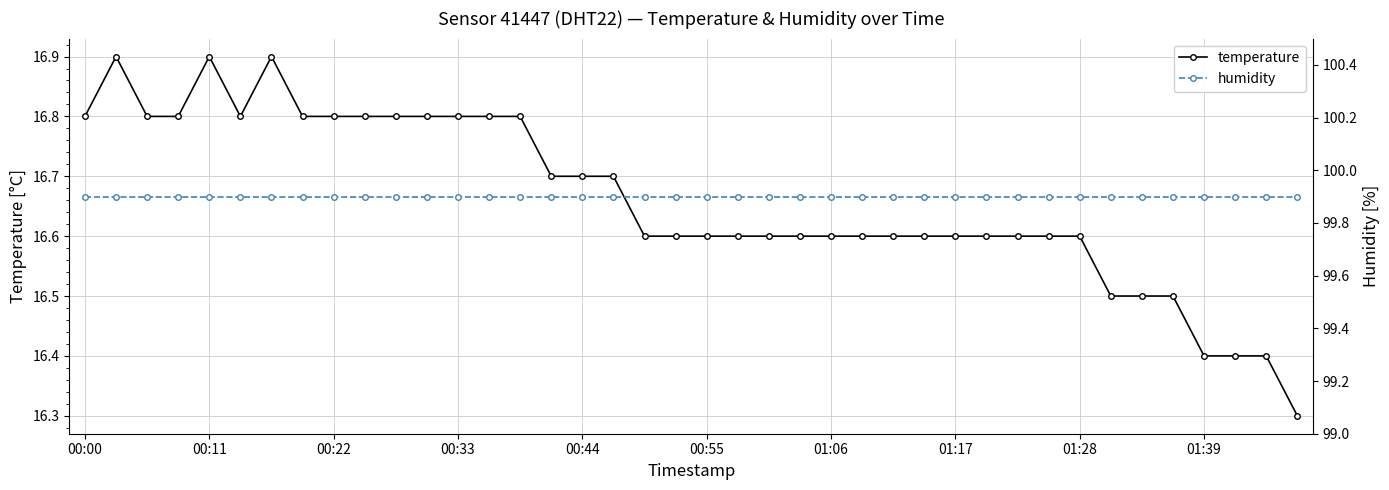

What is the average value of the temperature series?

16.7